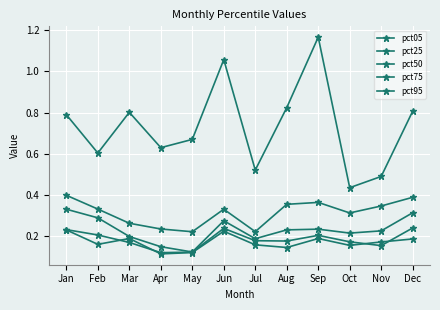

At which category does pct50 reach its first local valley?

May